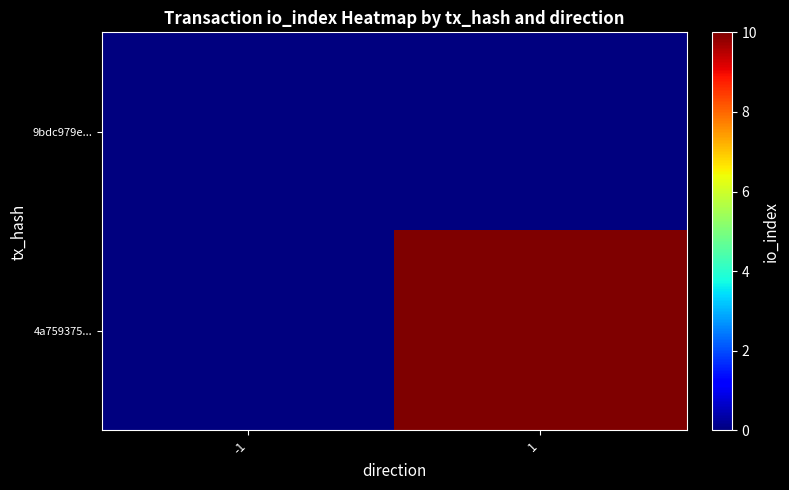

Count the number of categories in the chart.

2